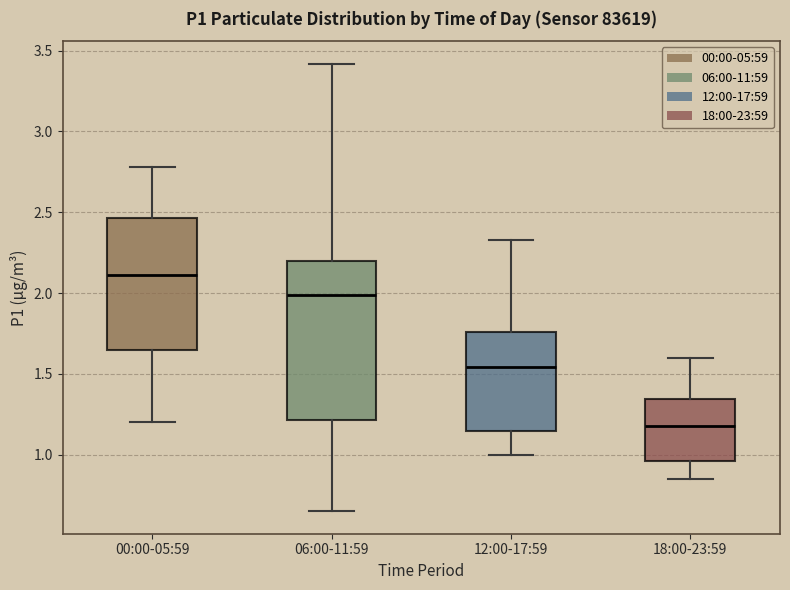

Which box is the tallest, from its lower edge to its upper edge?

06:00-11:59